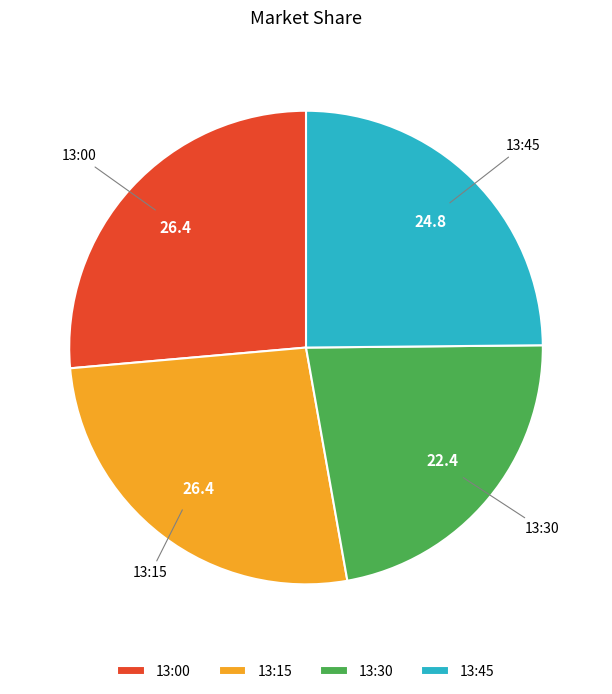

True or false: 13:15 accounts for 26% of the total.

True